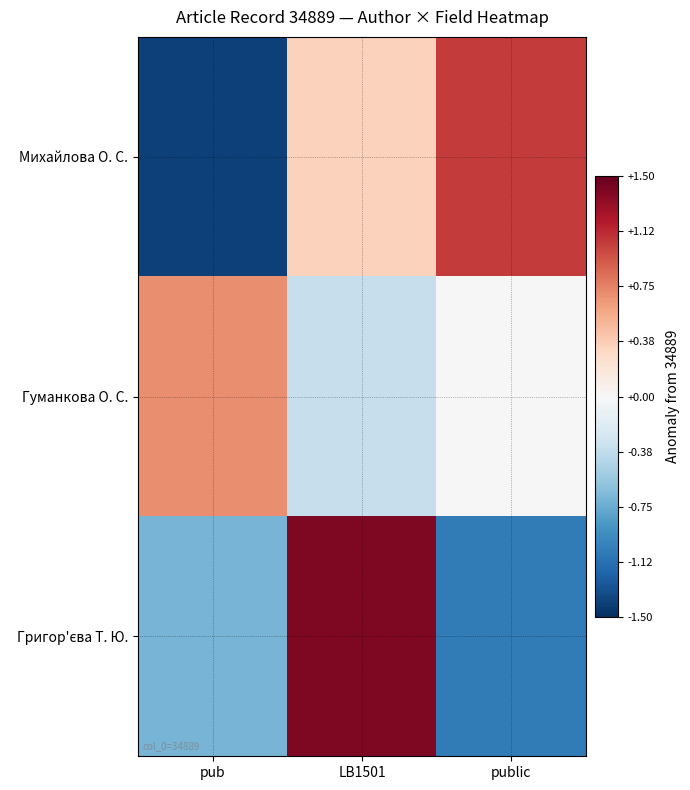

Which has a higher value, public or pub?

public